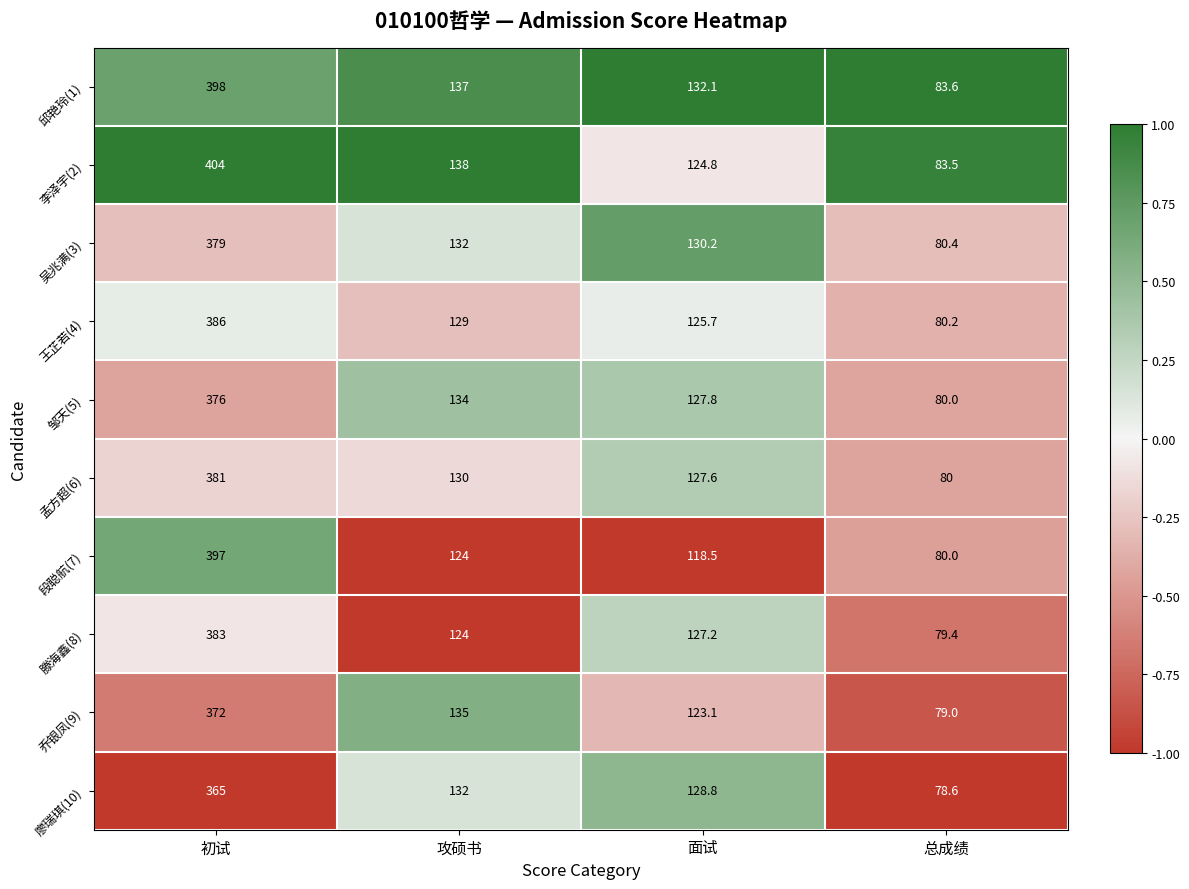

What is the difference between the highest and lowest values at 面试?

13.6